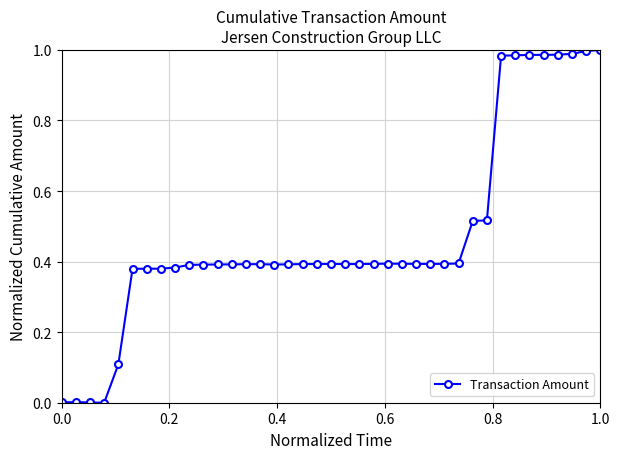

What is the sum of all values?

18.4